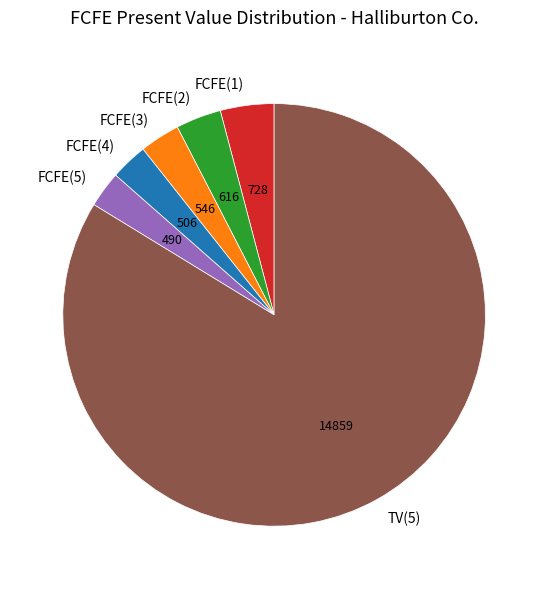

Which slice is the largest?

TV(5)